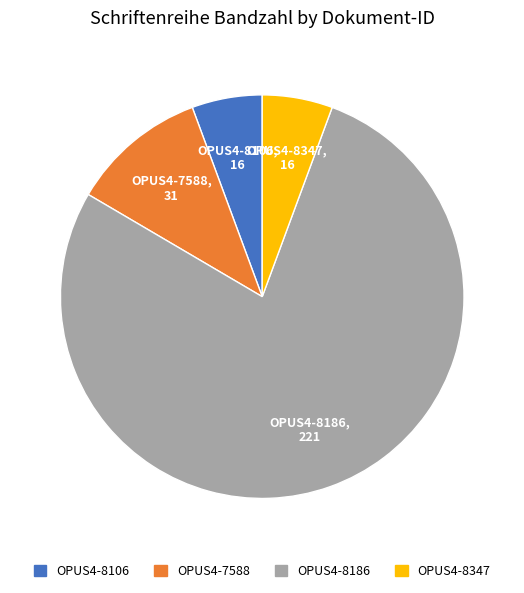

Combined, do OPUS4-8186 and OPUS4-8347 account for over 50%?

Yes